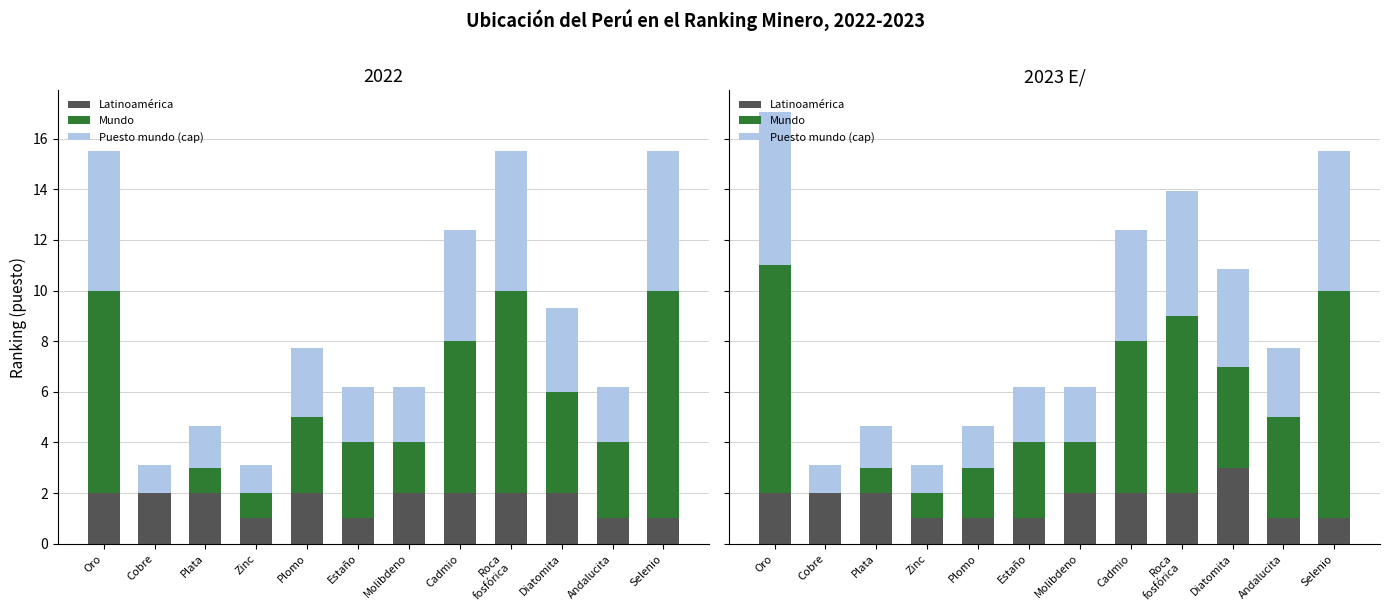

True or false: Latinoamérica has a value of 1.0 at Estaño.

True